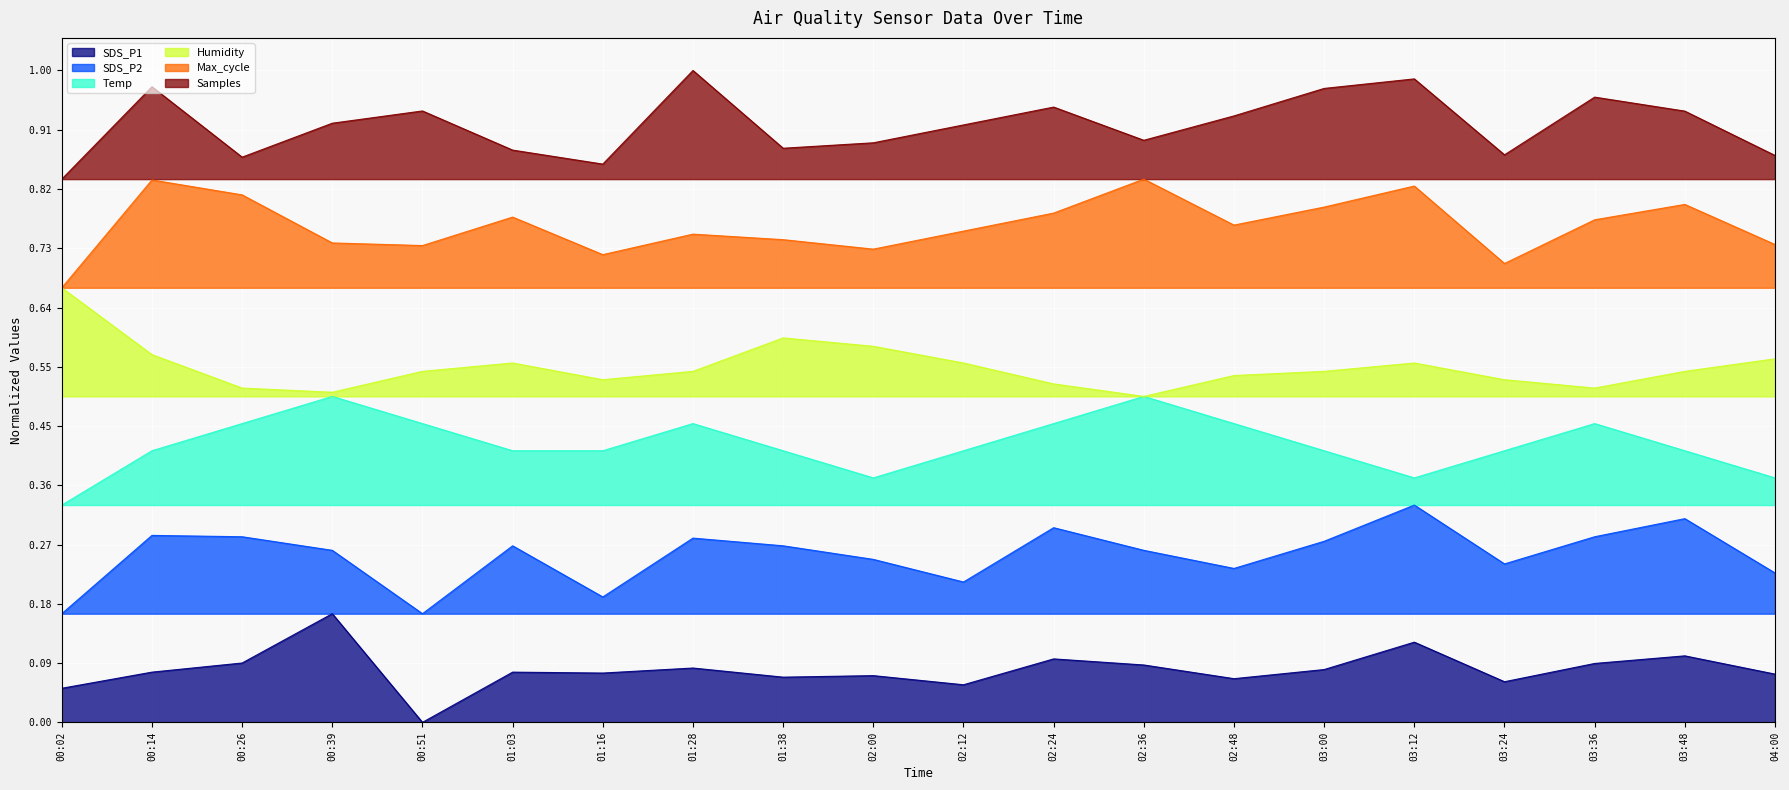

True or false: Samples has a value of 0.9 at 01:38.

True